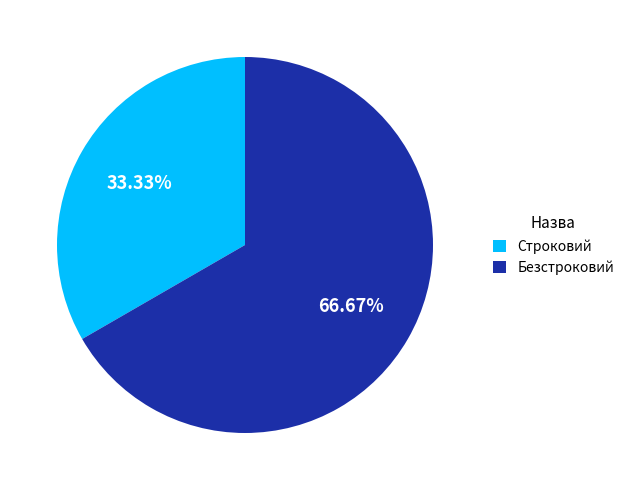

Does any single category account for the majority?

Yes